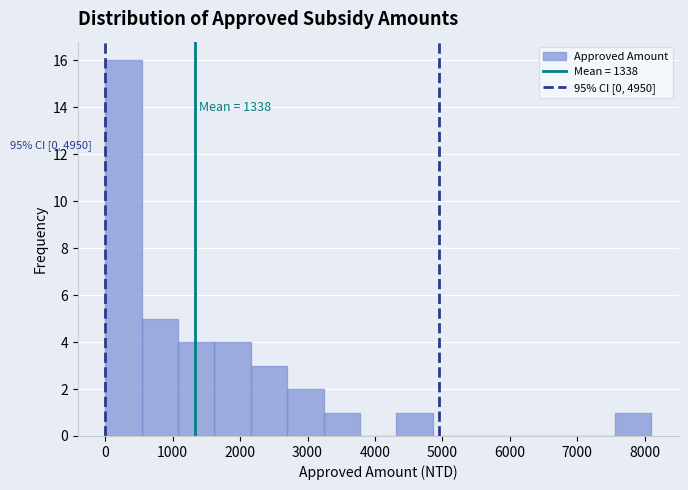

Over which range of the x-axis is the bar tallest?

0 to 540